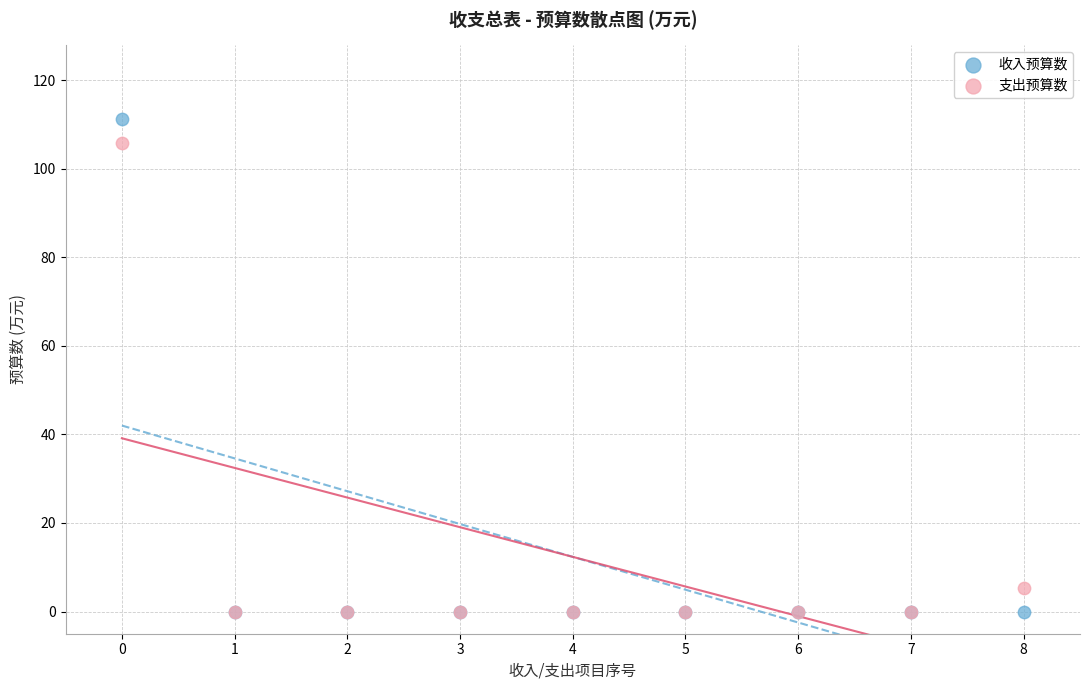

In the 支出预算数 series, what Y value is closest to 52?

5.4